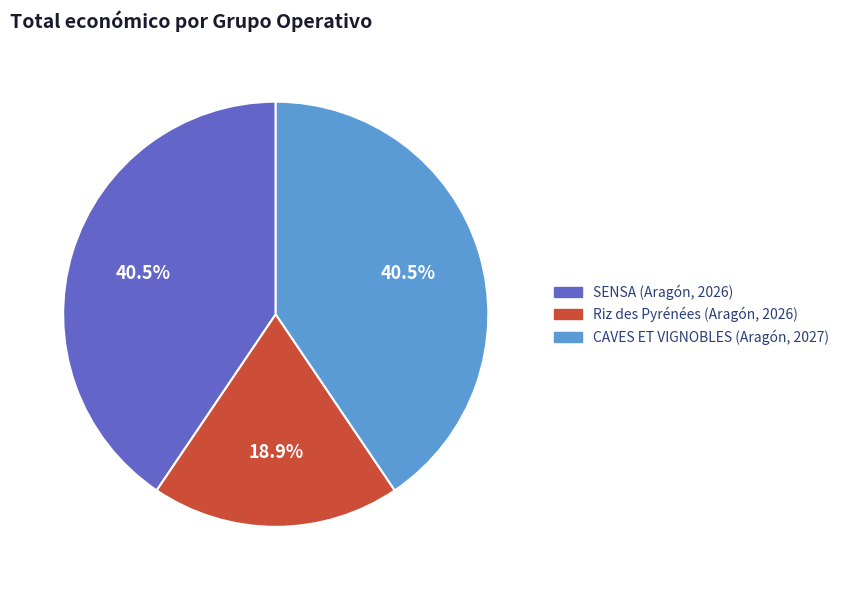

Does SENSA (Aragón, 2026) represent more than half of the total?

No